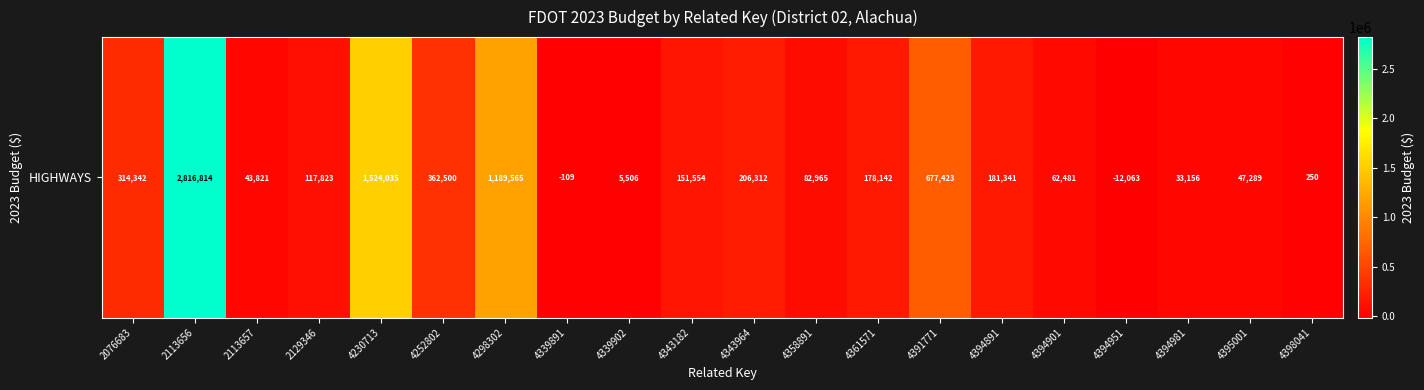

What is the sum of the values at 2129346 and 4343182?

269377